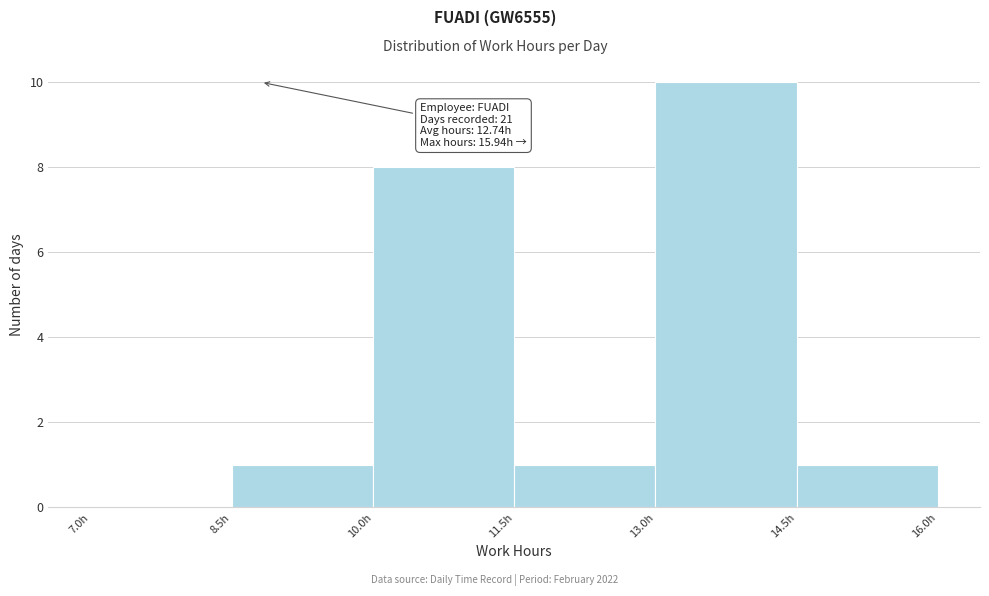

Which range on the x-axis has the tallest bar?

13.0 to 14.5